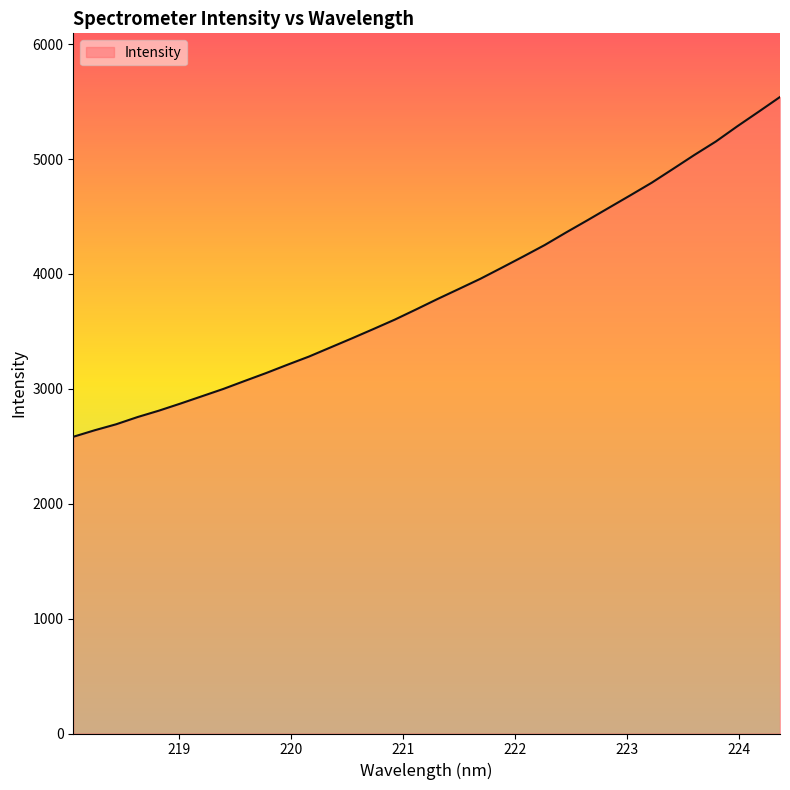

What is the difference between the maximum and minimum values?

2957.4